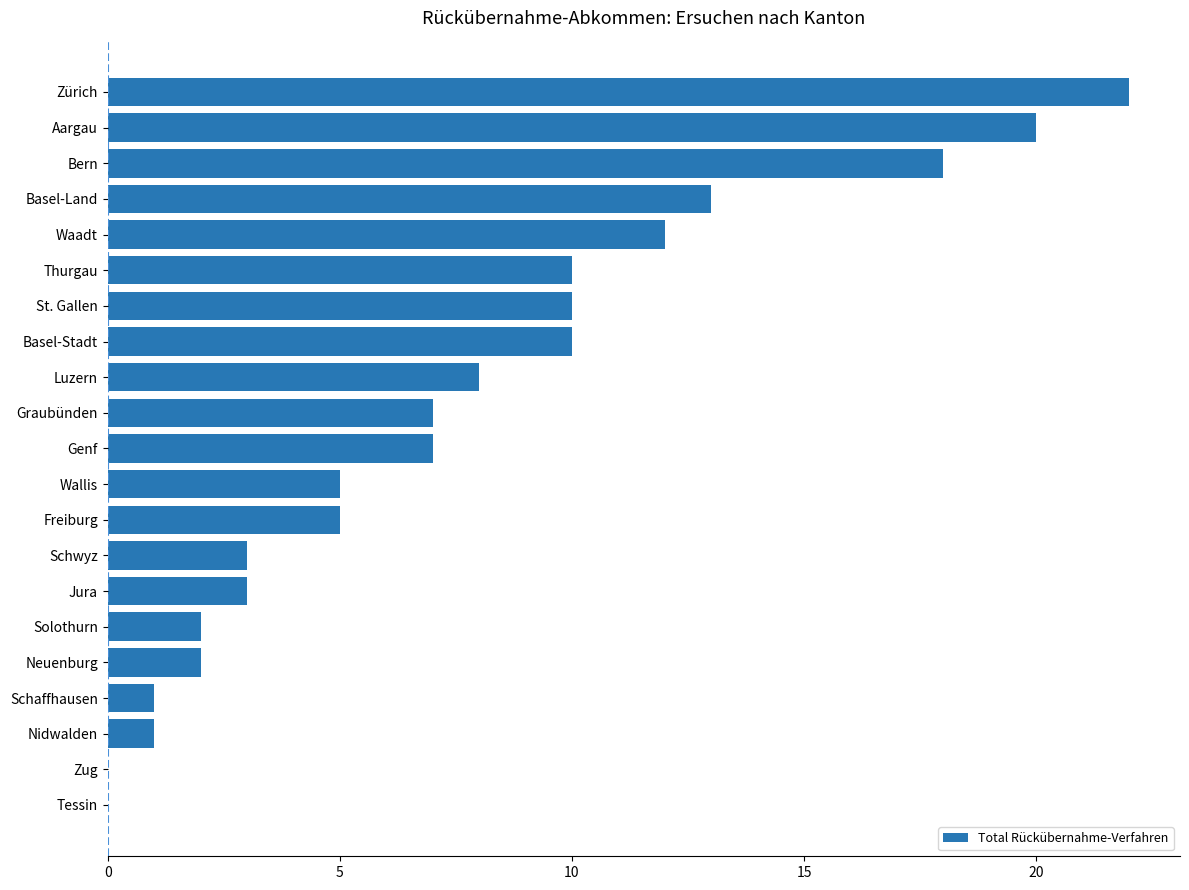

Are the bars horizontal?

Yes